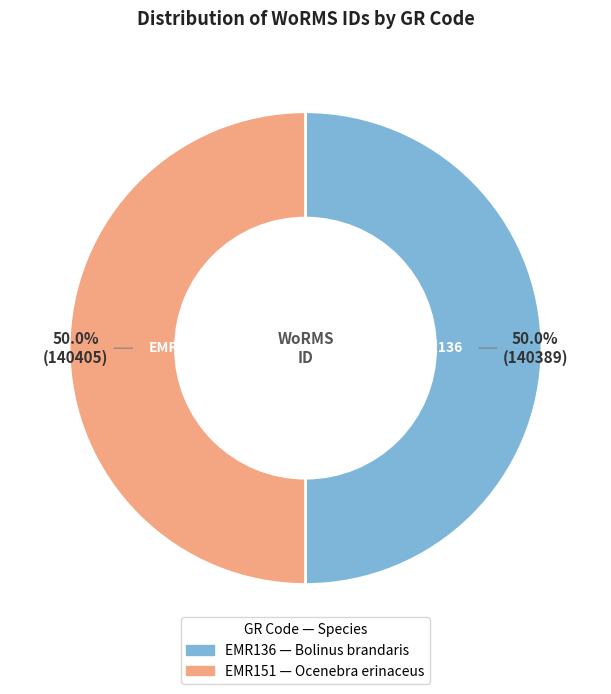

How many segments does this pie chart have?

2